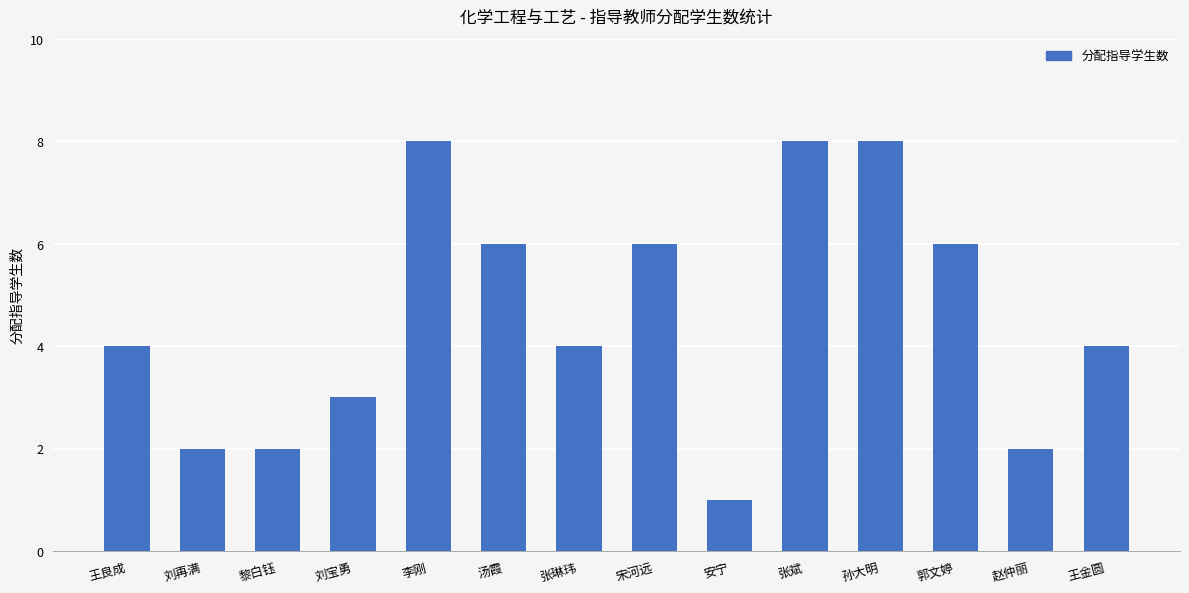

What is the value of the 12th bar from the left?

6